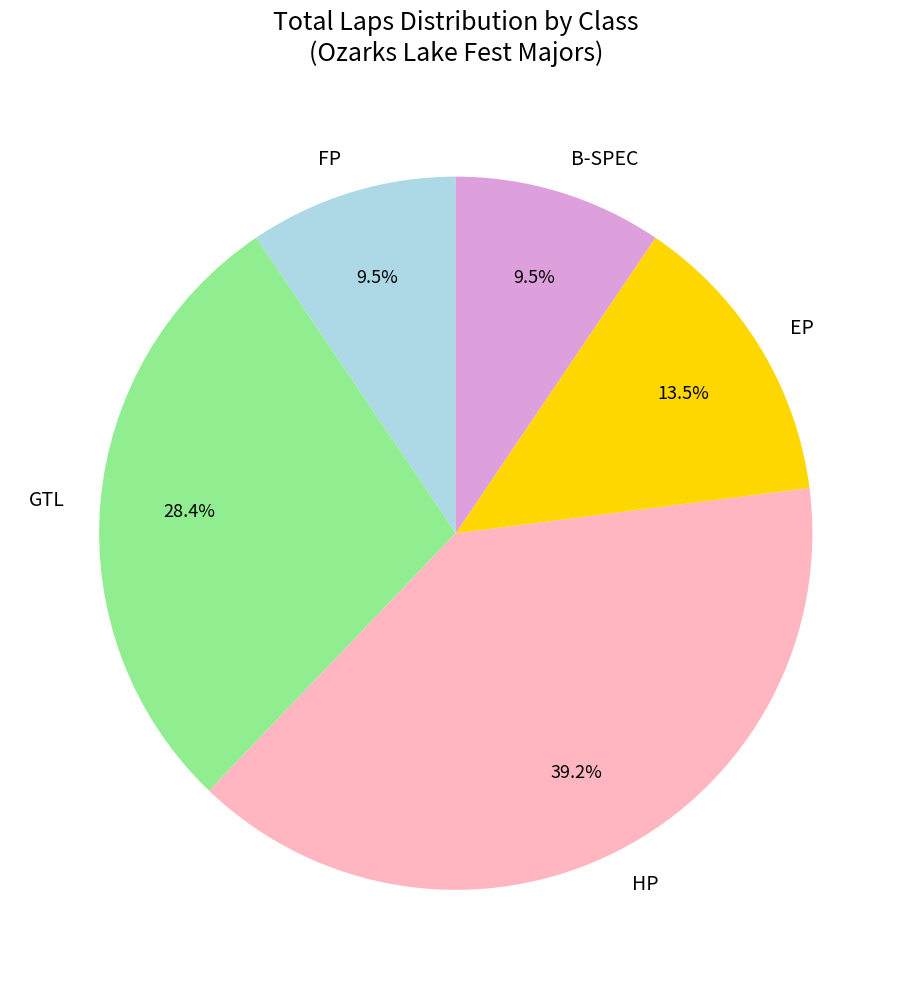

Between HP and B-SPEC, which is larger?

HP